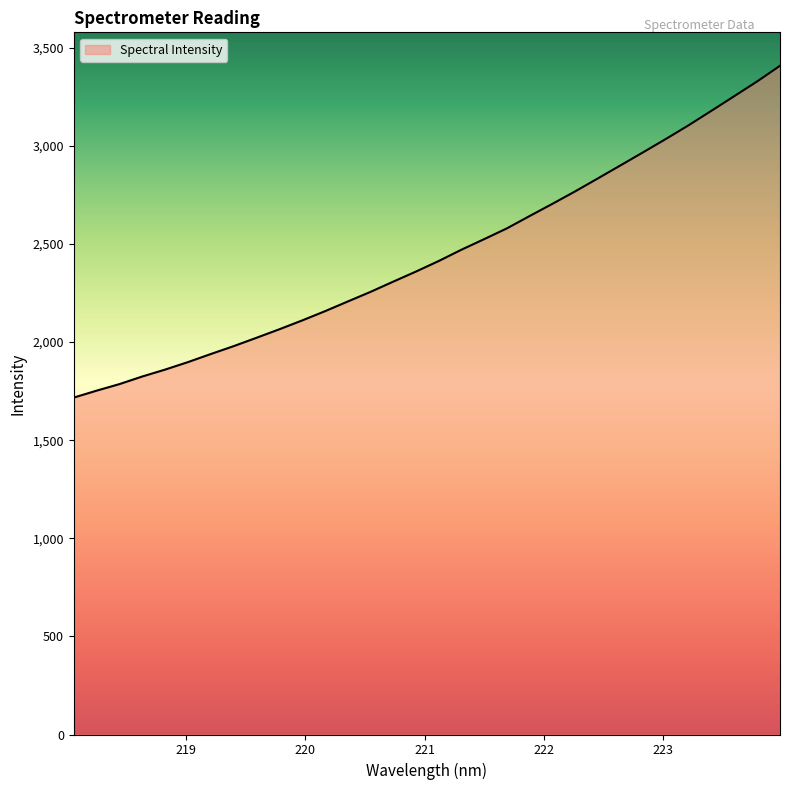

How many categories are shown in the chart?

32